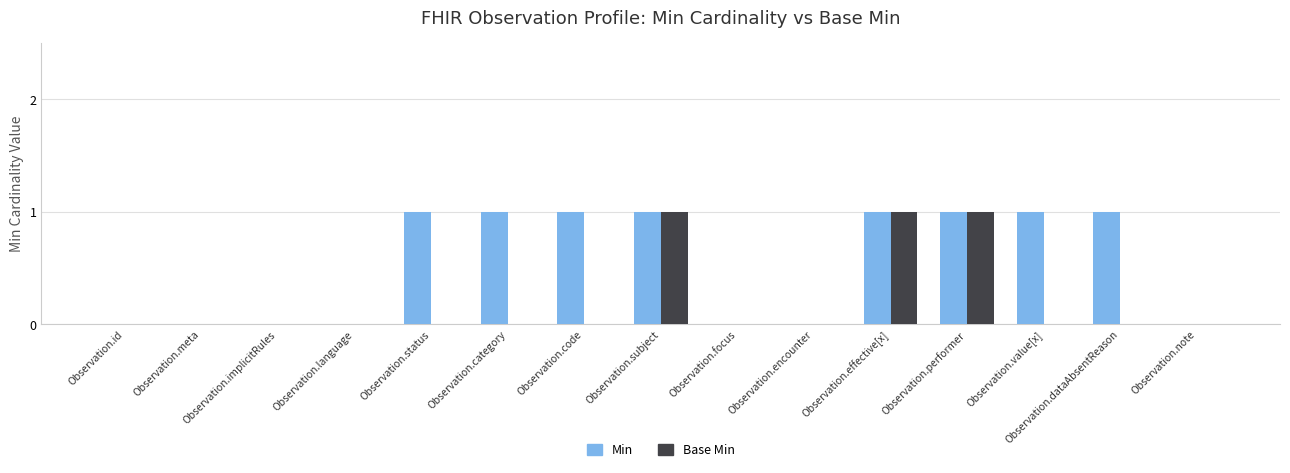

The Min series shows 2 at Observation.code. True or false?

False